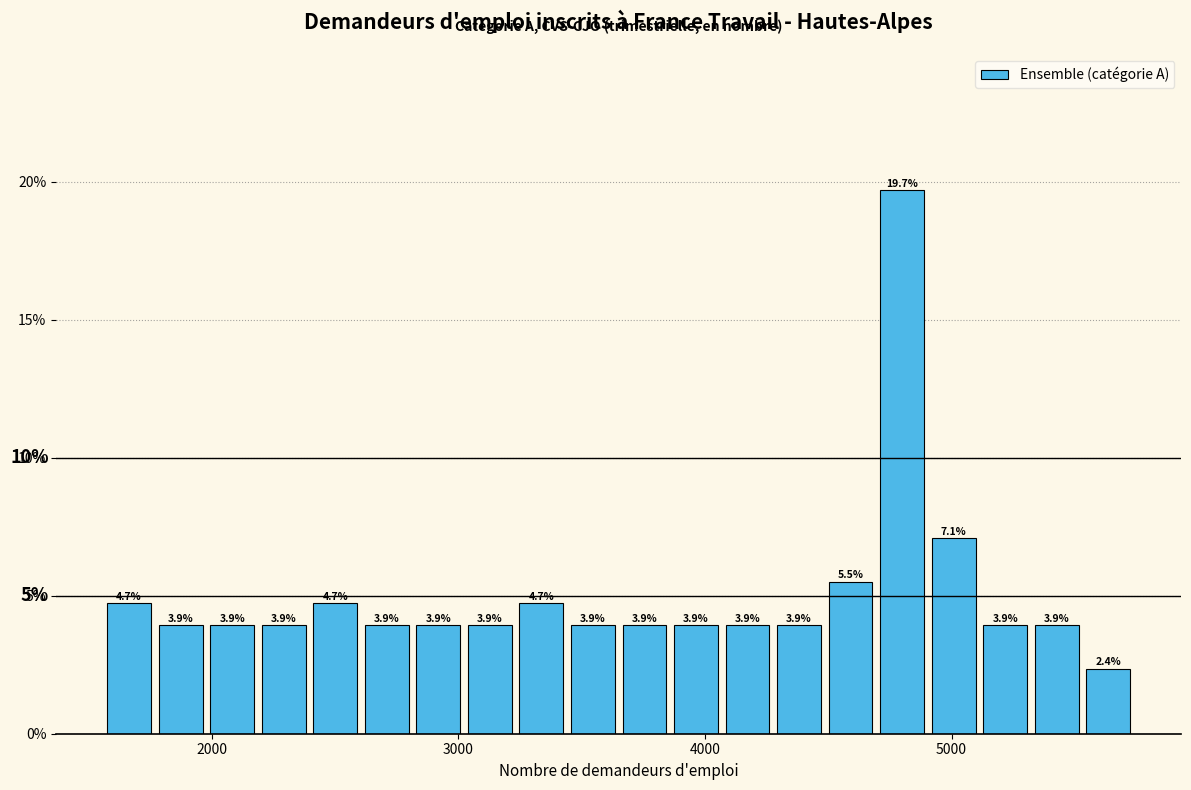

Around what value on the x-axis is the tallest bar? Give the approximate position of its centre, as read against the axis.

4800